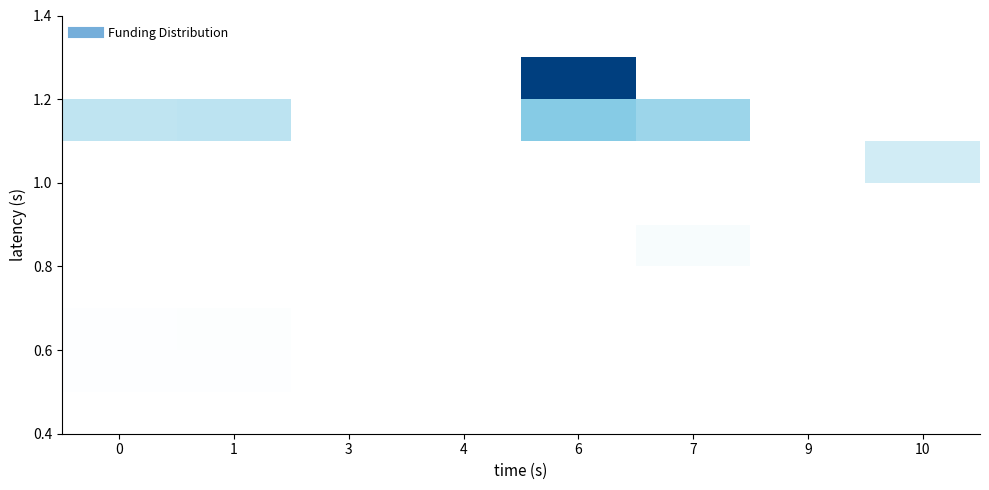

At how many categories does at least one series exceed 1?

5